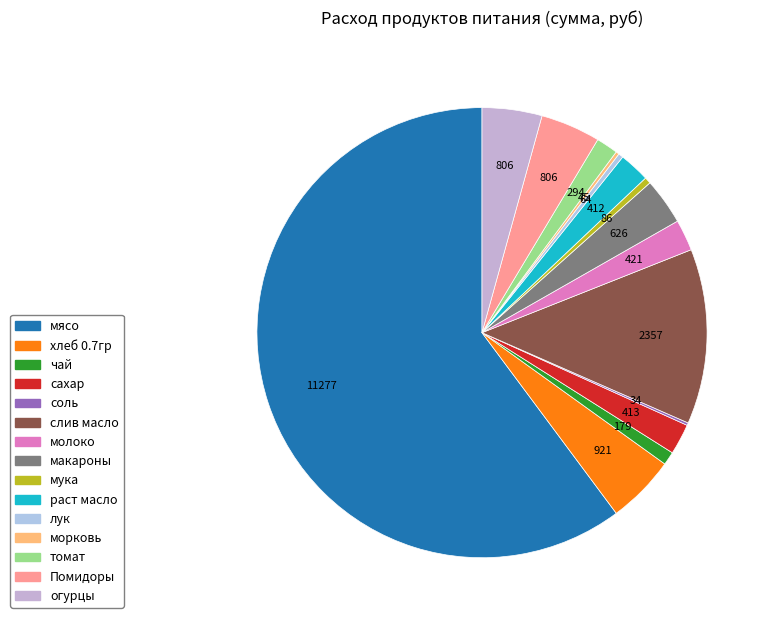

What percentage is NOT represented by сахар?

97.8%